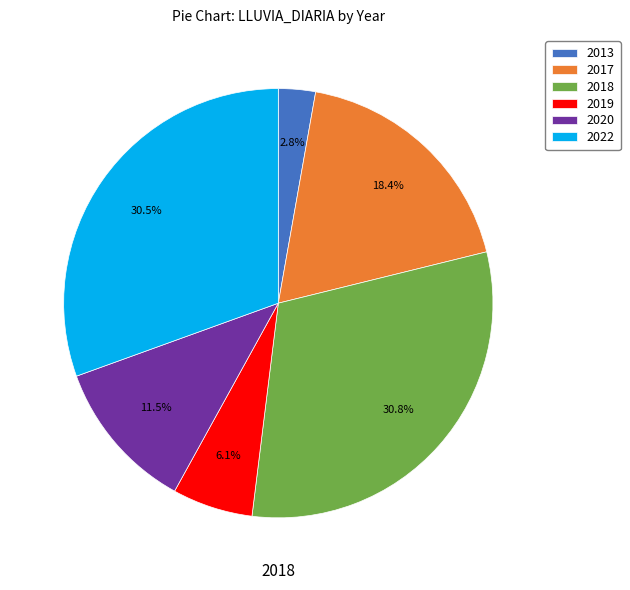

Which slice is the smallest?

2013